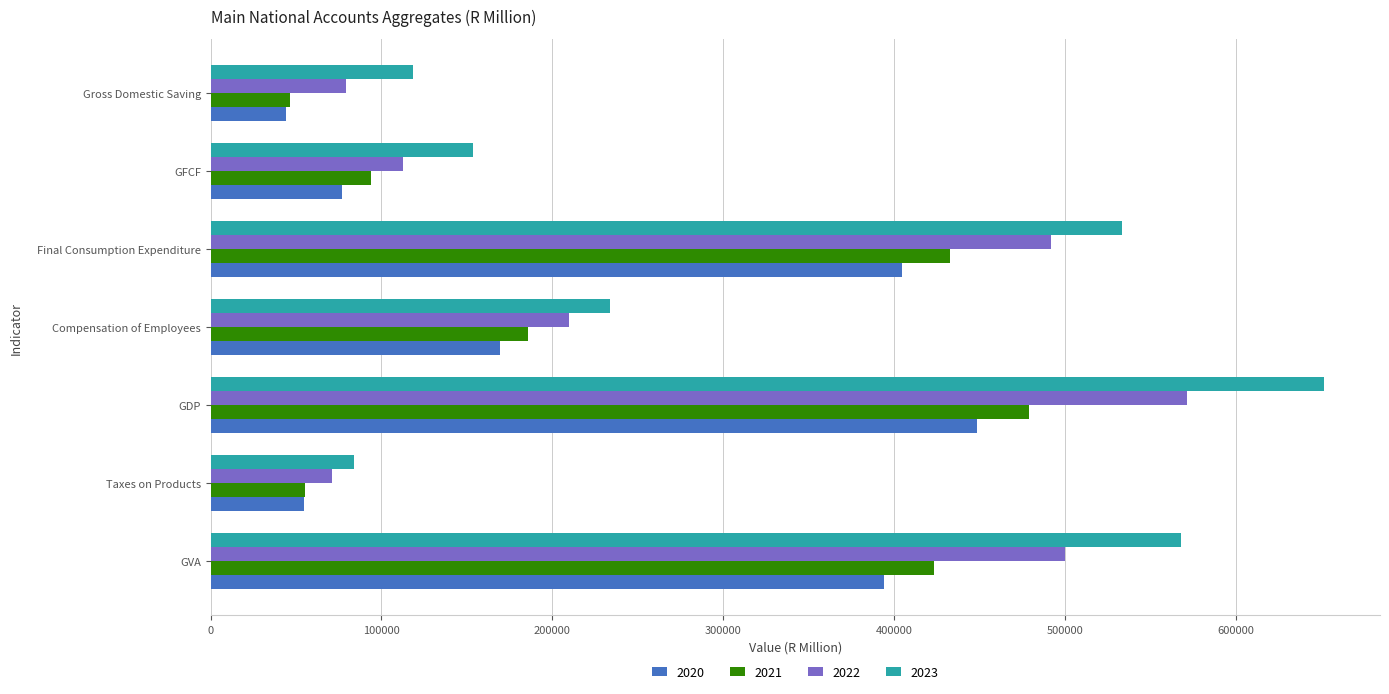

How many data points does each series have?

7